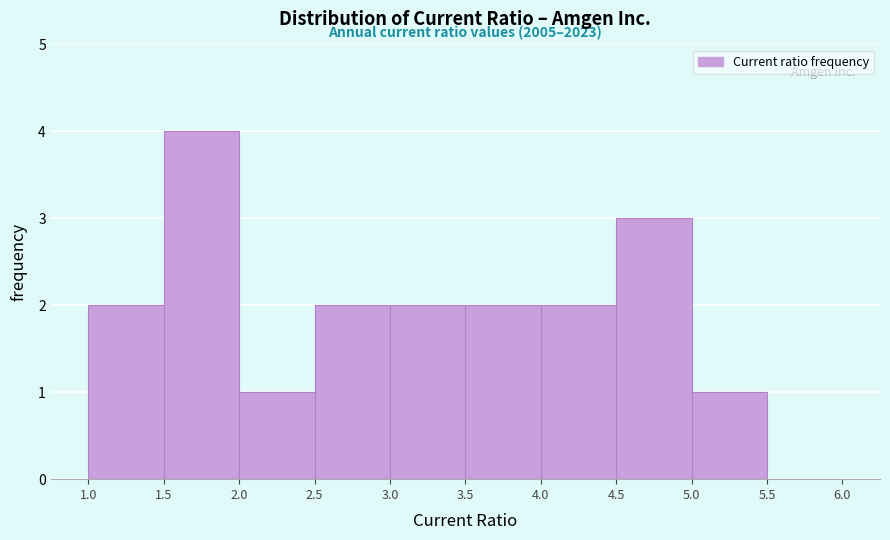

Over which range of the x-axis is the bar tallest?

1.5 to 2.0